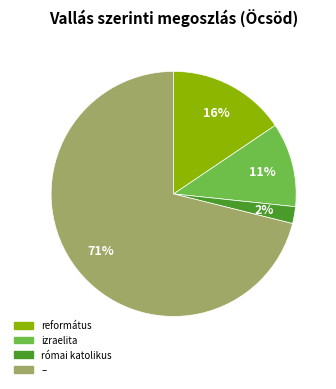

Is it true that református is 25% of the pie?

False